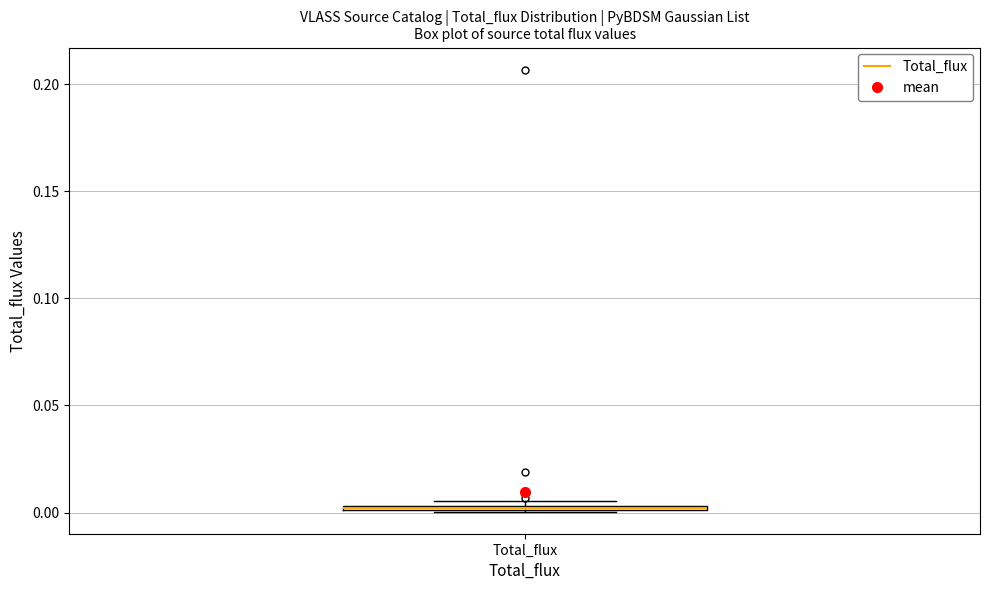

Where is the upper edge of the box for Total_flux on the y-axis? The values are not printed on the chart, so give them approximately, as read against the axis.

0.005